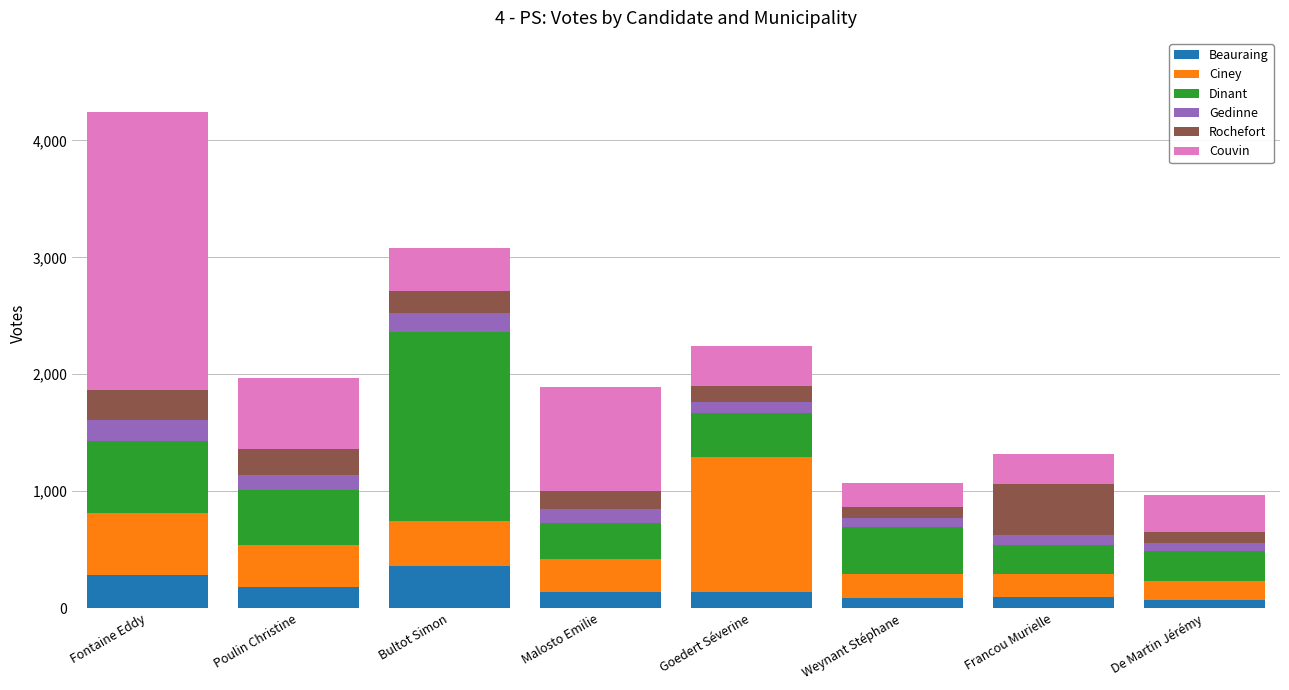

What value does the Beauraing series have at Malosto Emilie?

134